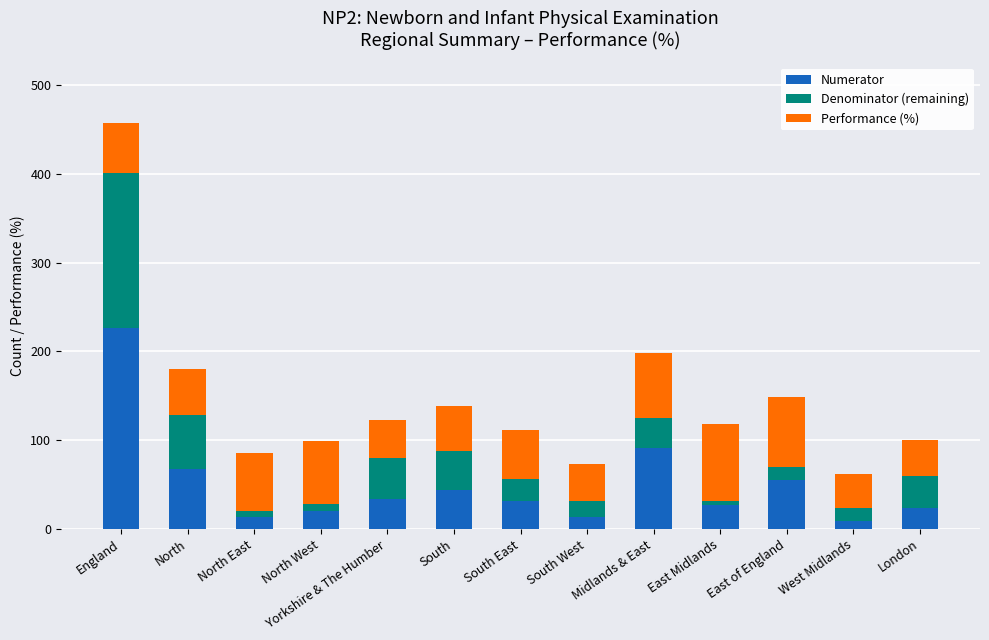

True or false: Numerator has a value of 81.5 at East of England.

False